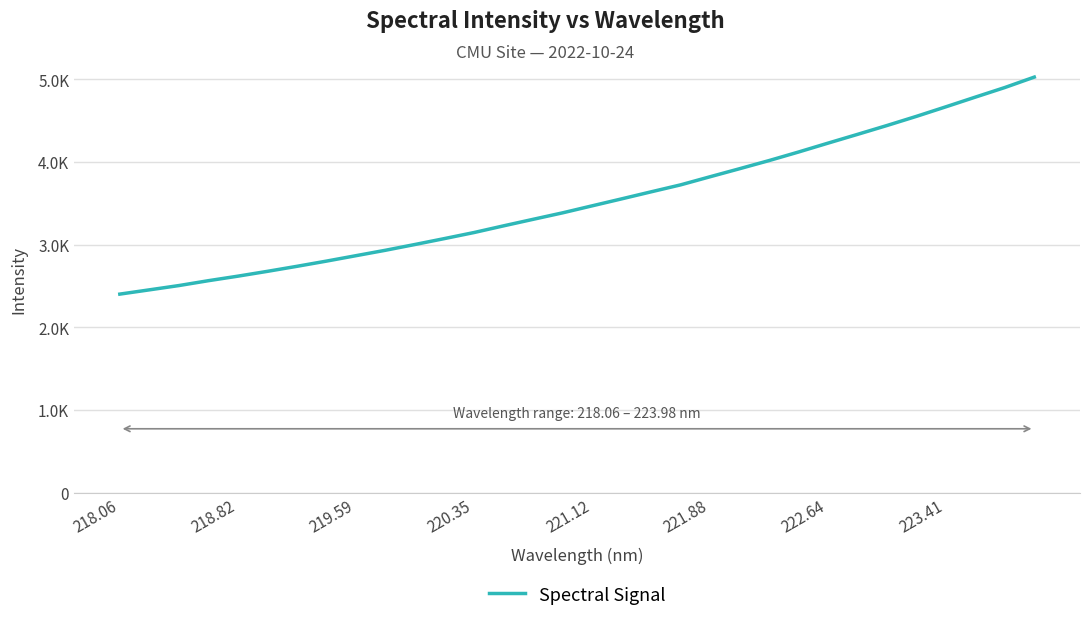

Which label corresponds to the smallest value in the chart?

218.06